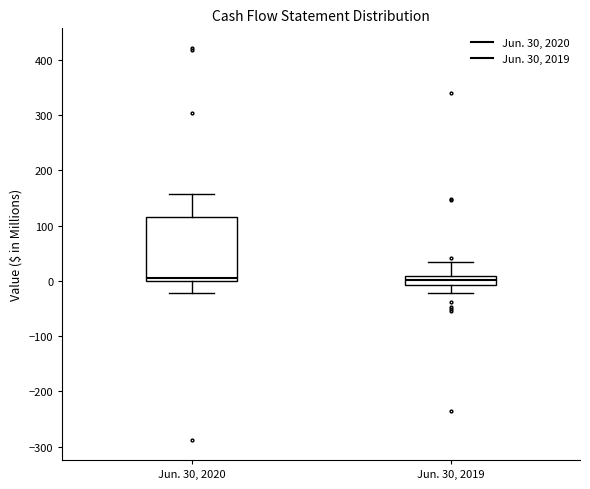

Reading left to right, transcribe this box plot: for each box, give where its median line is, the range the box spans, and where its two whiskers end, as read against the y-axis. The values are not printed on the chart, so give them approximately, as read against the axis.

Jun. 30, 2020: median 10, box 0 to 120, whiskers -20 to 160
Jun. 30, 2019: median 0, box -10 to 10, whiskers -20 to 30